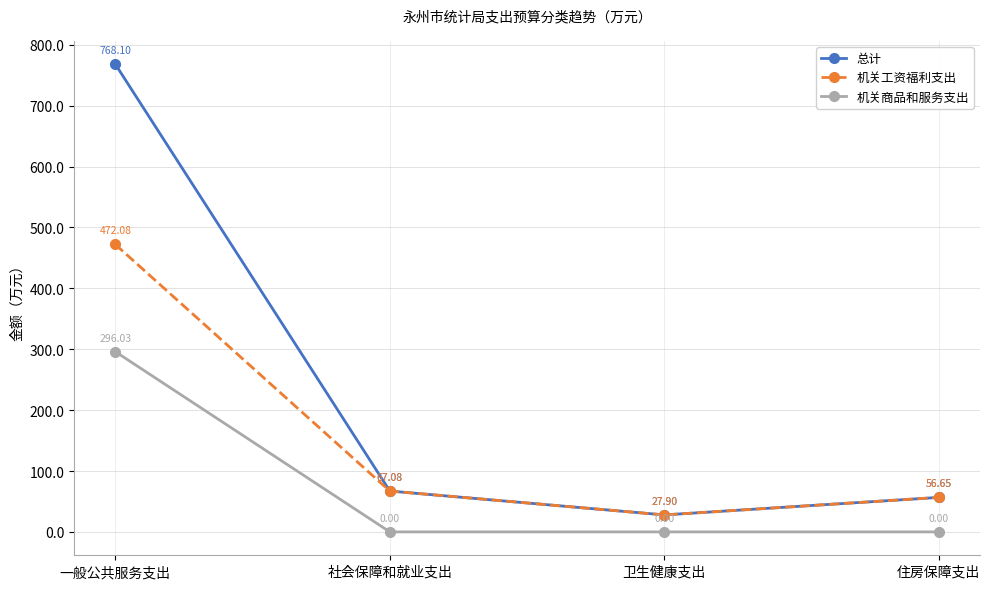

Which series has the largest total across all categories?

总计